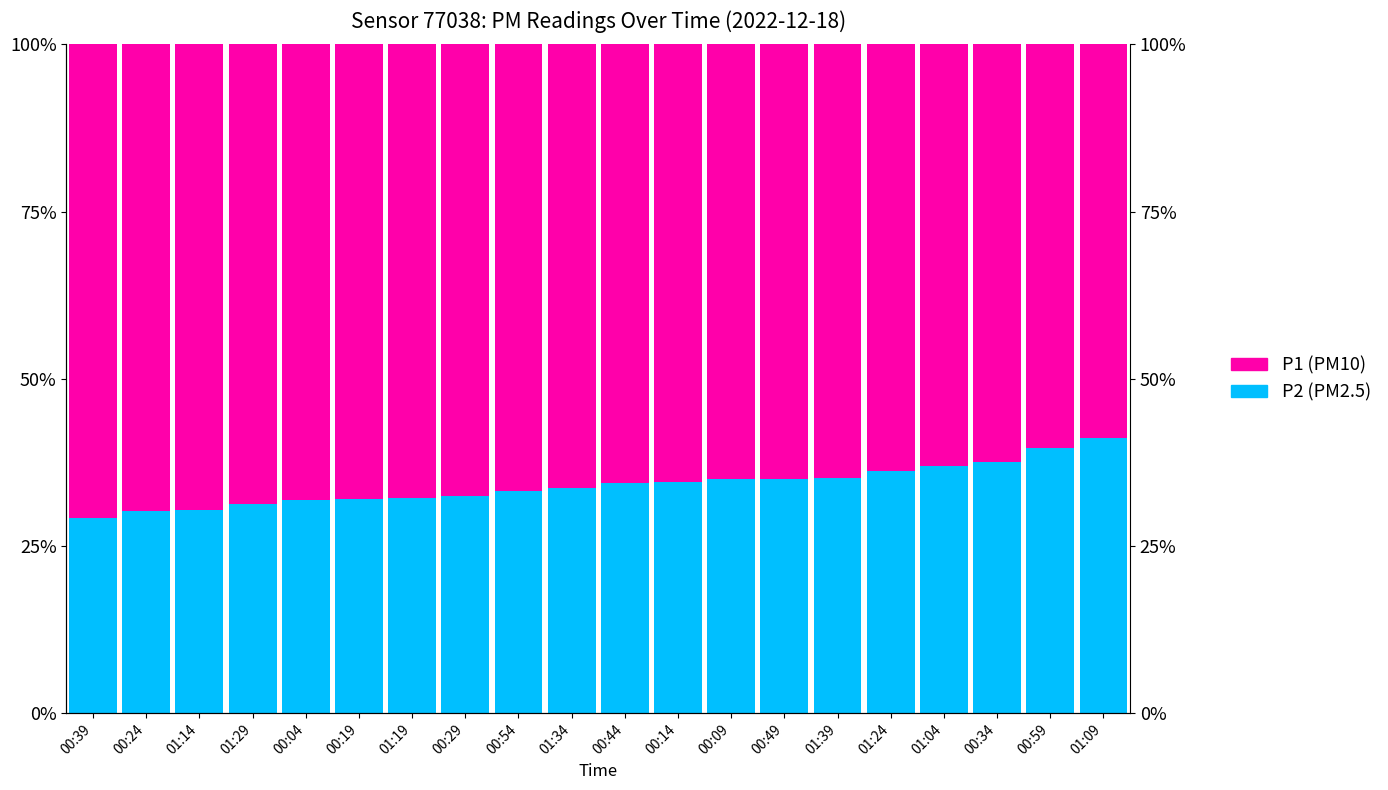

Reading left to right, transcribe all the data shown in this chart.

P2 (PM2.5): 00:39=29.1	00:24=30.3	01:14=30.4	01:29=31.2	00:04=31.9	00:19=32.1	01:19=32.1	00:29=32.4	00:54=33.2	01:34=33.7	00:44=34.4	00:14=34.6	00:09=35.0	00:49=35.1	01:39=35.1	01:24=36.3	01:04=36.9	00:34=37.6	00:59=39.6	01:09=41.2
P1 (PM10): 00:39=70.9	00:24=69.7	01:14=69.6	01:29=68.8	00:04=68.1	00:19=67.9	01:19=67.9	00:29=67.6	00:54=66.8	01:34=66.3	00:44=65.6	00:14=65.4	00:09=65.0	00:49=64.9	01:39=64.9	01:24=63.7	01:04=63.1	00:34=62.4	00:59=60.4	01:09=58.8